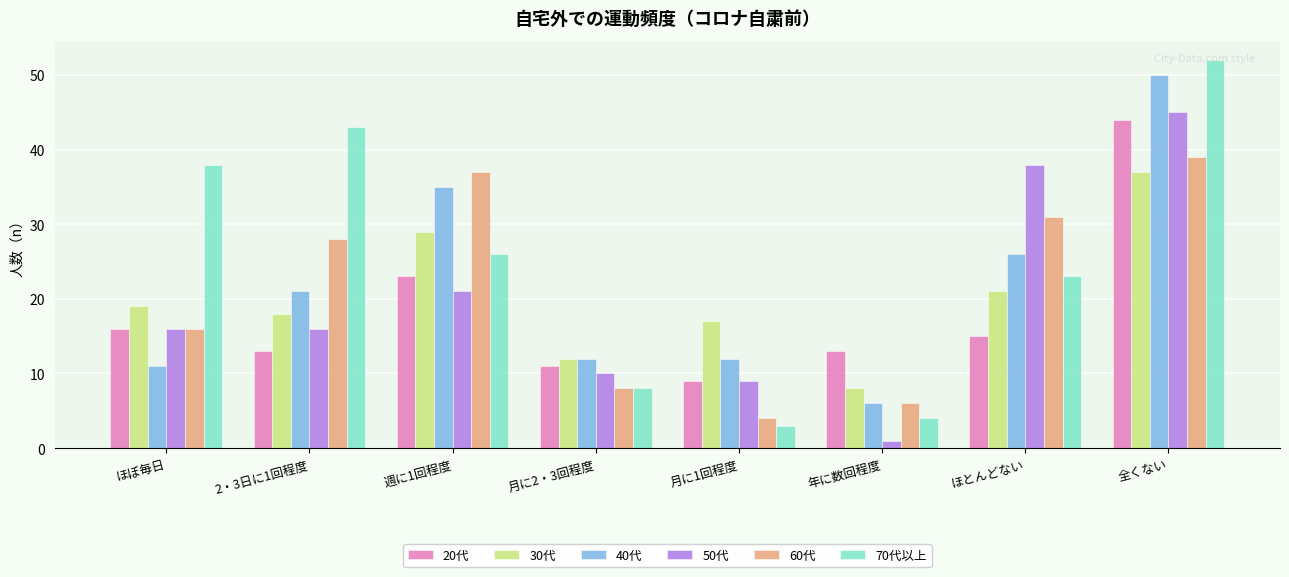

What is the difference between the 20代 values at ほぼ毎日 and 全くない?

28